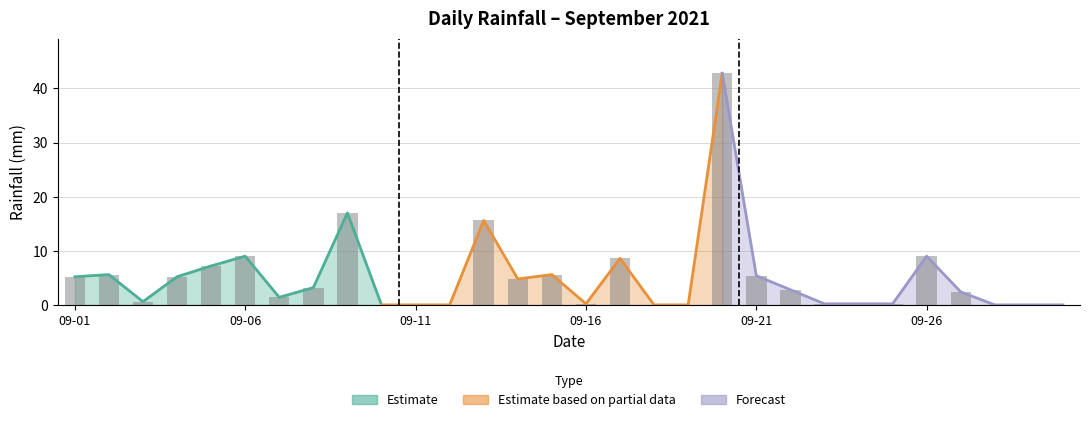

The chart shows a value of 5.2 at 09-01. True or false?

True